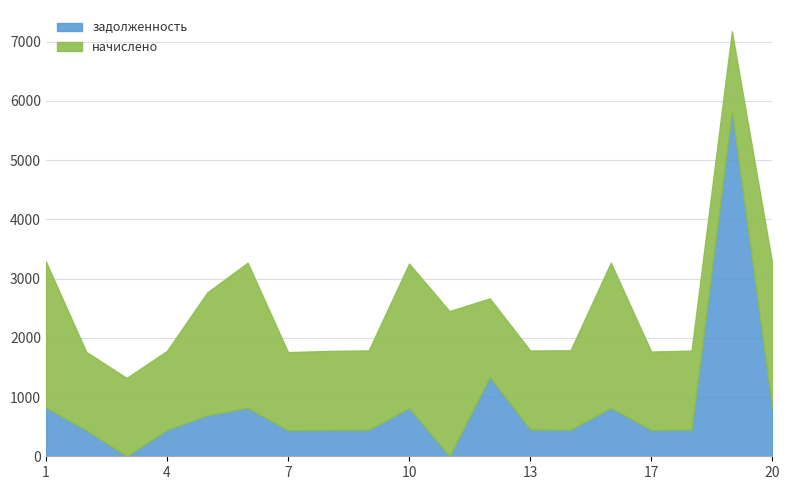

The value at 18 is 592.9. True or false?

False